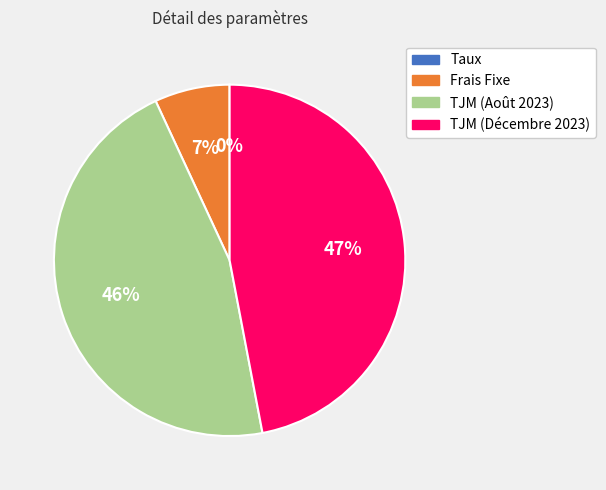

Is there any slice that represents more than half of the pie?

No